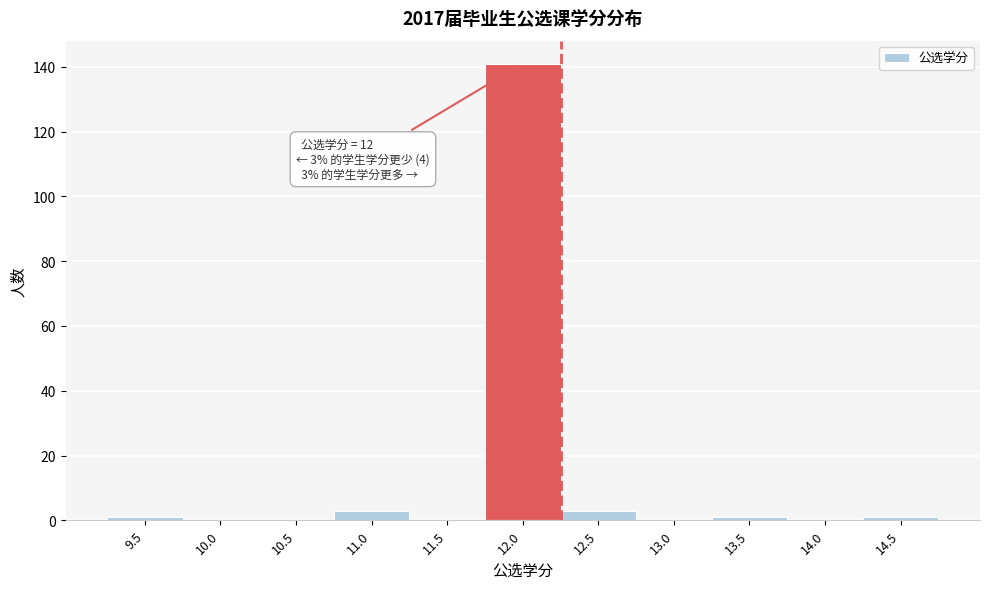

Over which range of the x-axis is the bar tallest?

11.75 to 12.25